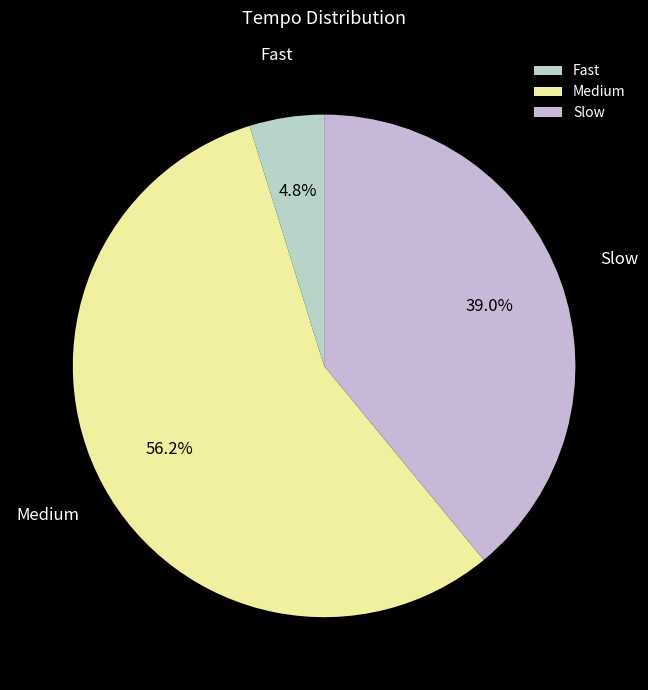

To the nearest percent, what is the difference between the largest and smallest slice percentages?

51%